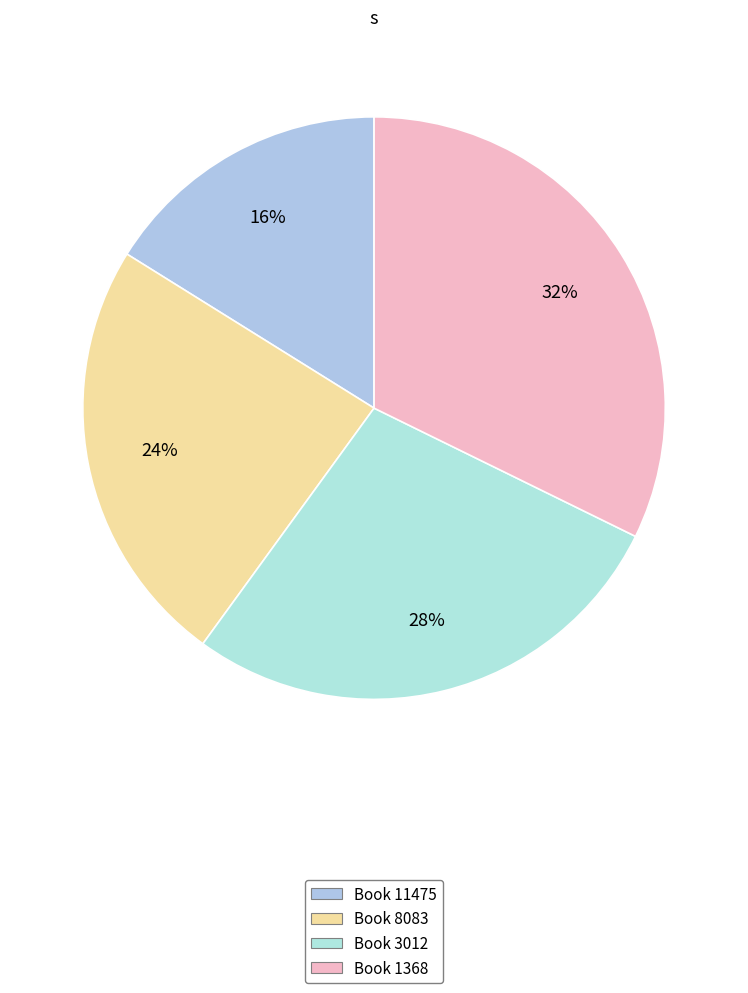

To the nearest percent, what is the average slice percentage?

25%